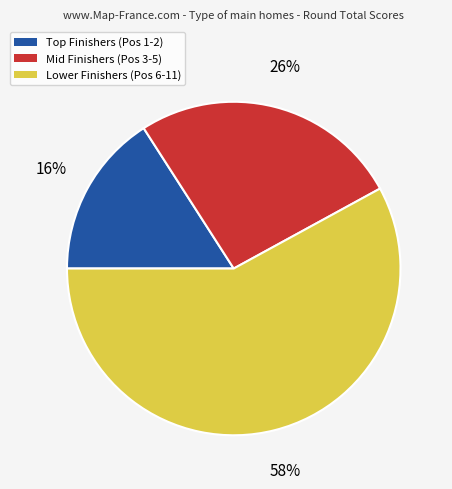

To the nearest percent, what is the average slice percentage?

33%